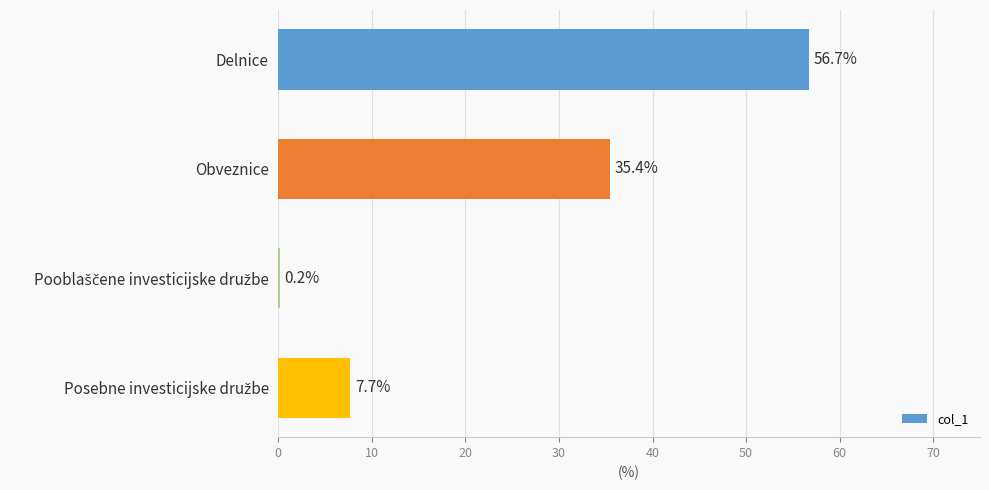

At which label is the value closest to 28?

Obveznice